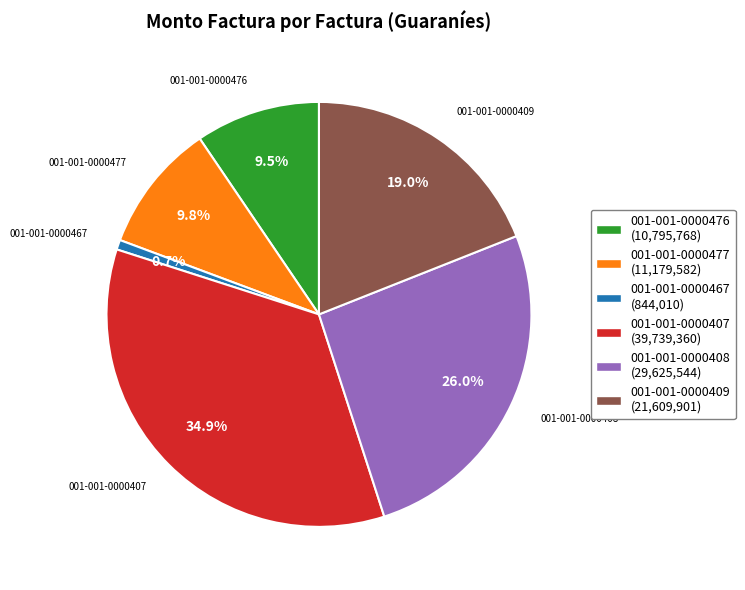

Is there any slice that represents more than half of the pie?

No